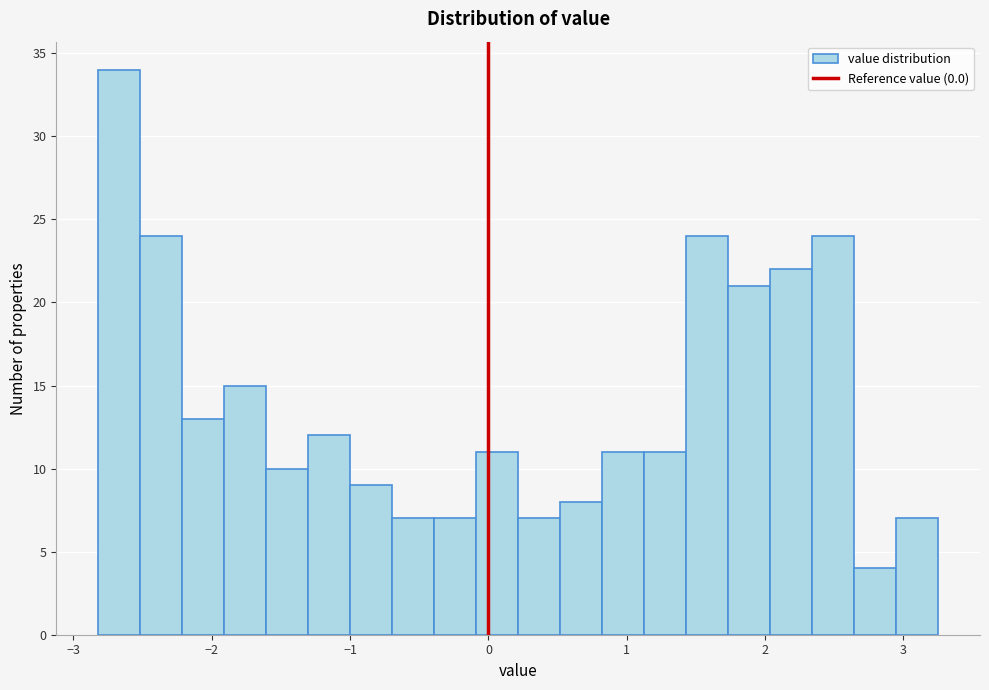

Read against the x-axis, roughly where is the centre of the tallest bar?

-2.7